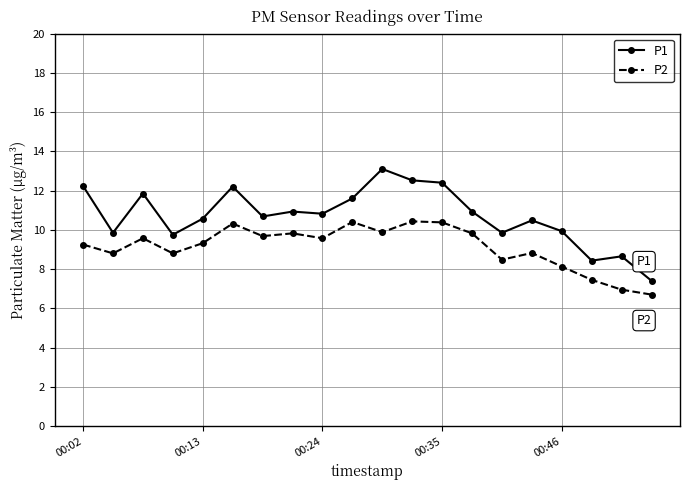

What is the difference between the second highest and minimum values in the P1 series?

5.1